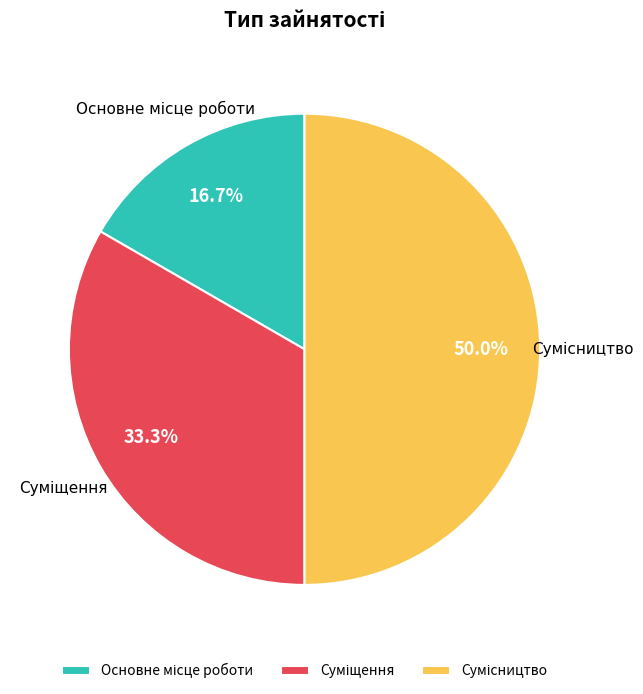

To the nearest percent, what is the average slice percentage?

33%